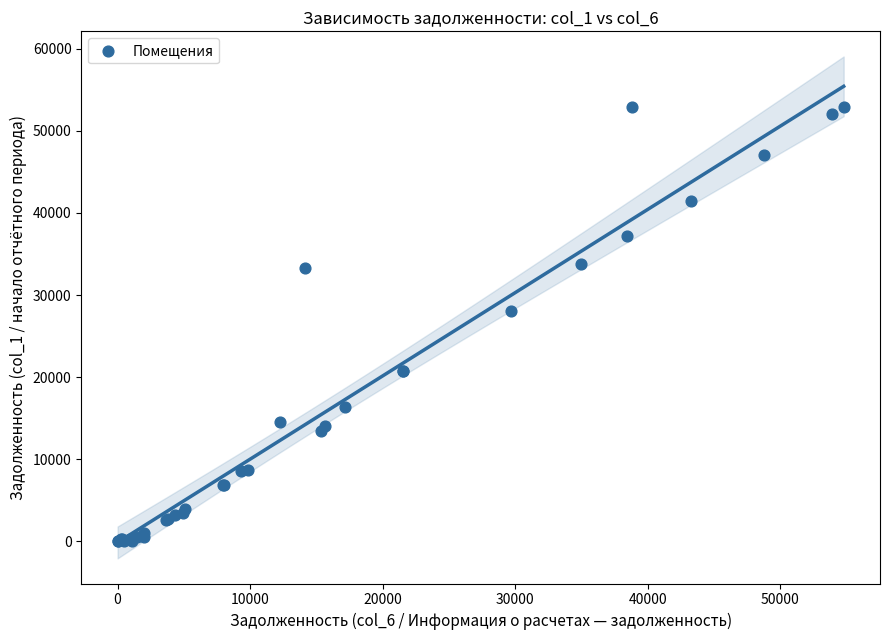

What Y value in the scatter plot is closest to 26468?

28078.7